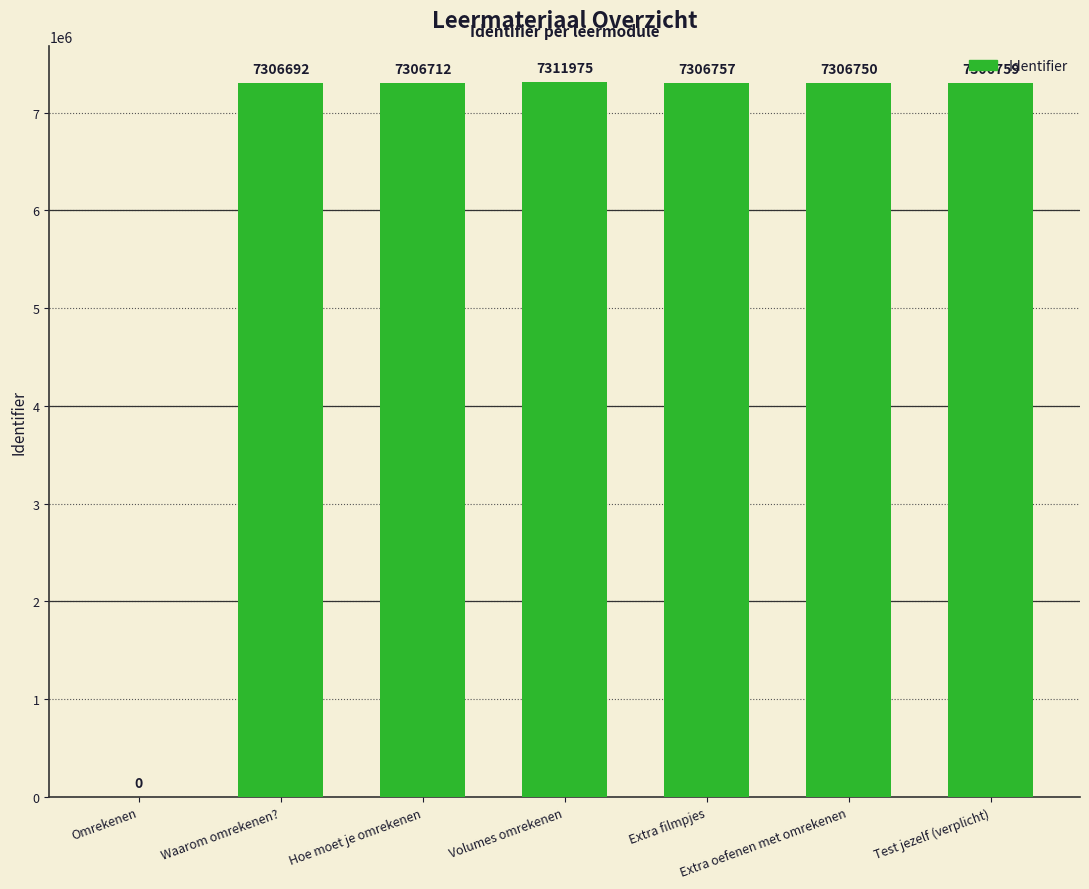

What is the change in value from Volumes omrekenen to Extra filmpjes?

-5218